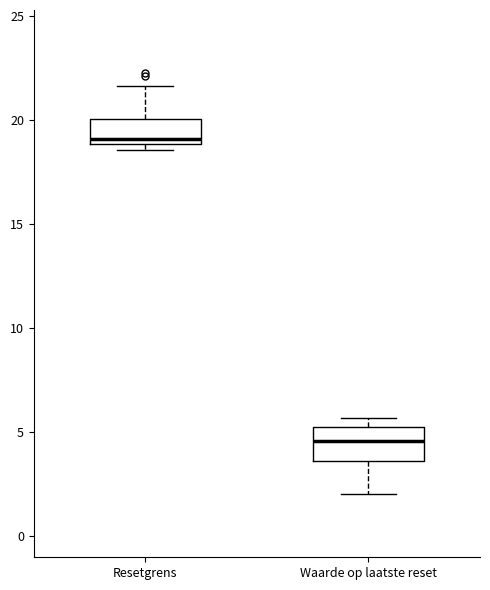

Where is the lower edge of the box for Resetgrens on the y-axis? The values are not printed on the chart, so give them approximately, as read against the axis.

19.0